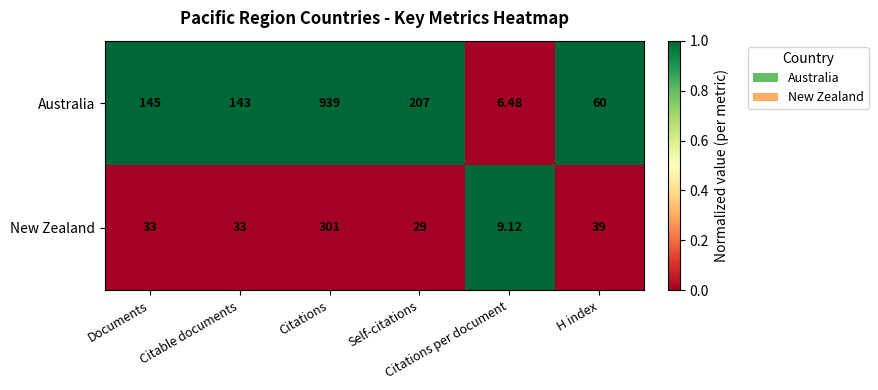

List the series in order of their peak value, lowest first.

New Zealand, Australia